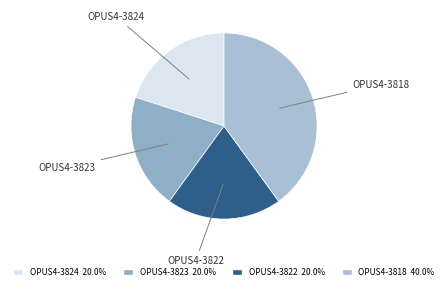

Do OPUS4-3824 and OPUS4-3818 together represent more than half of the pie?

Yes